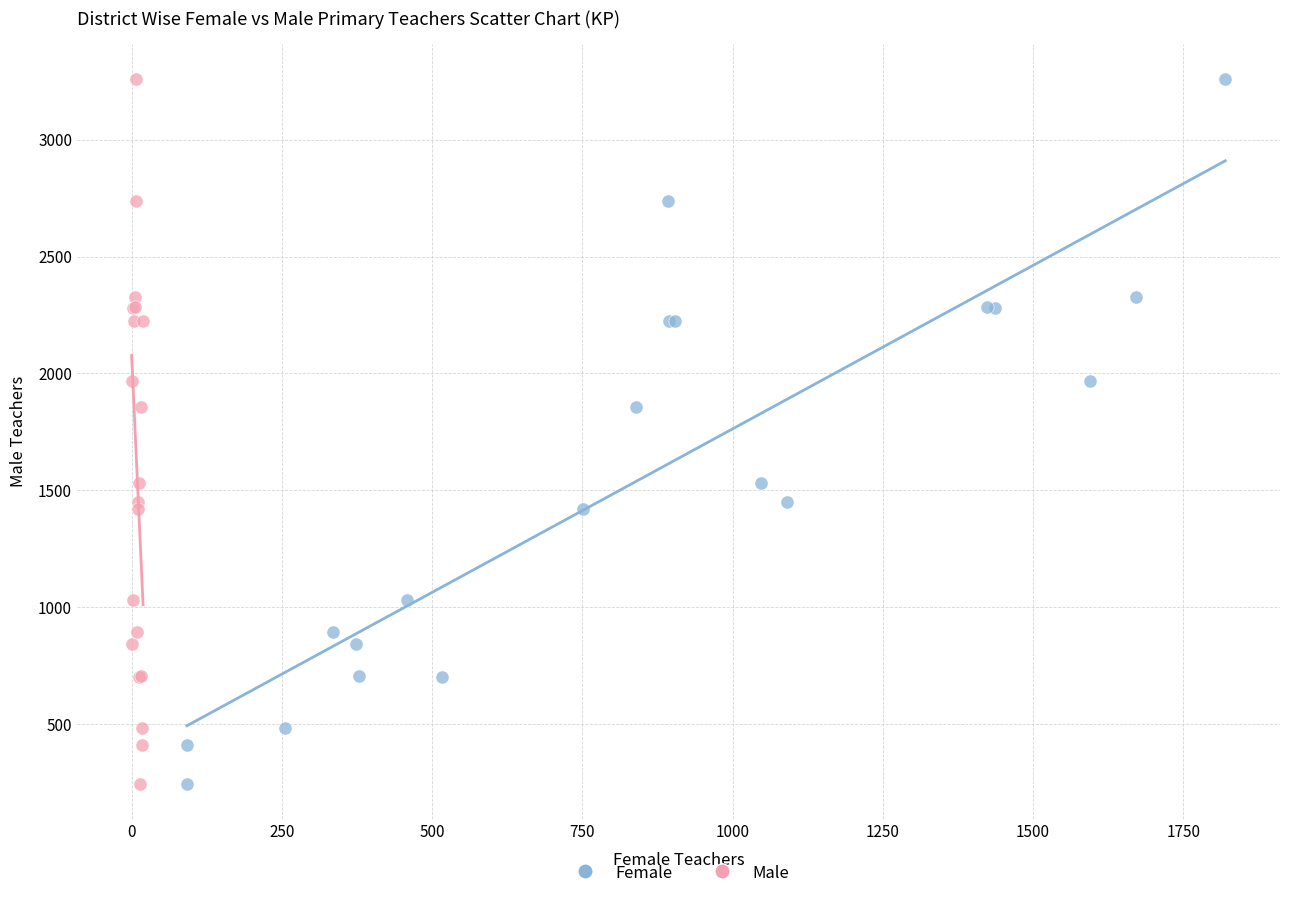

What are all the series names shown in the legend?

Female, Male